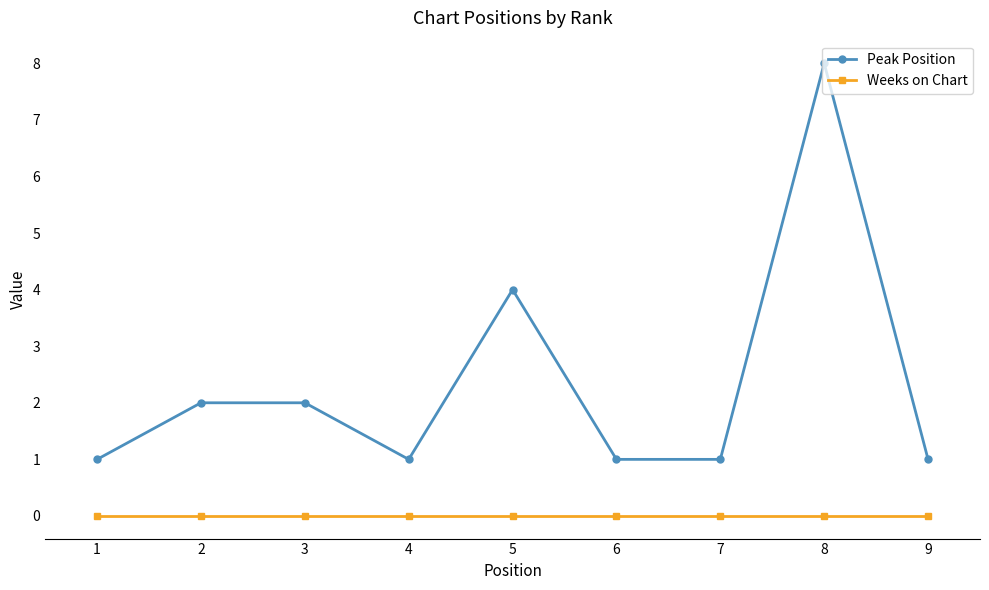

How many lines are shown in the chart?

2